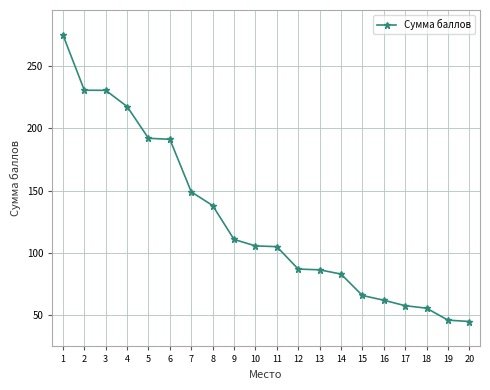

What is the sum of all values?

2533.5